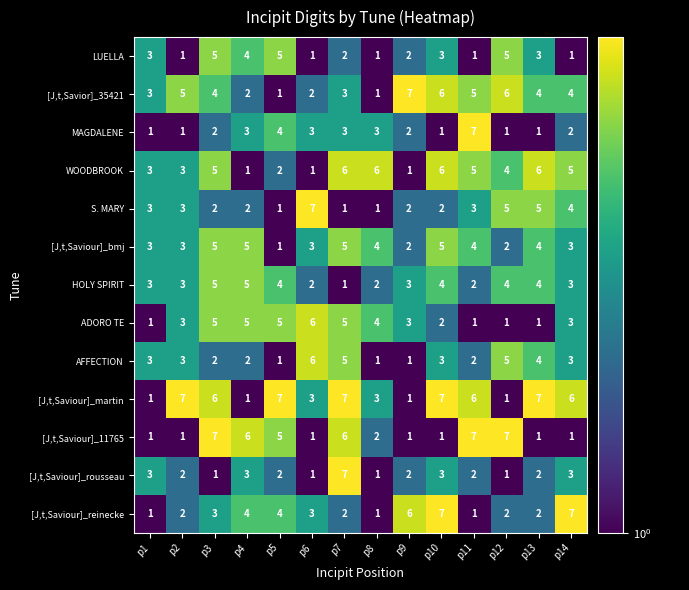

What is the total value across all series at p13?

44